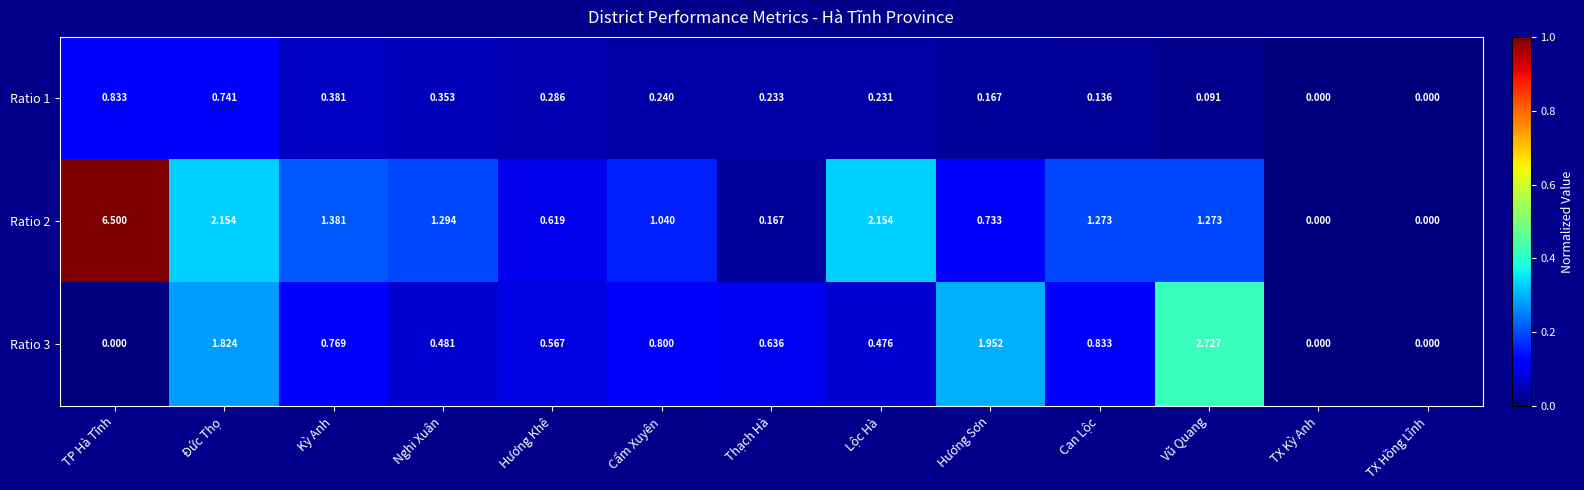

At which category does the chart reach its peak across all series?

TP Hà Tĩnh